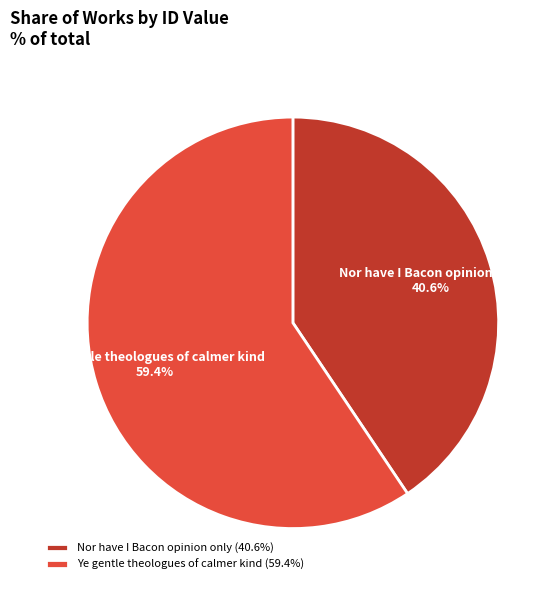

Rank the categories by value from highest to lowest.

Ye gentle theologues of calmer kind, Nor have I Bacon opinion only